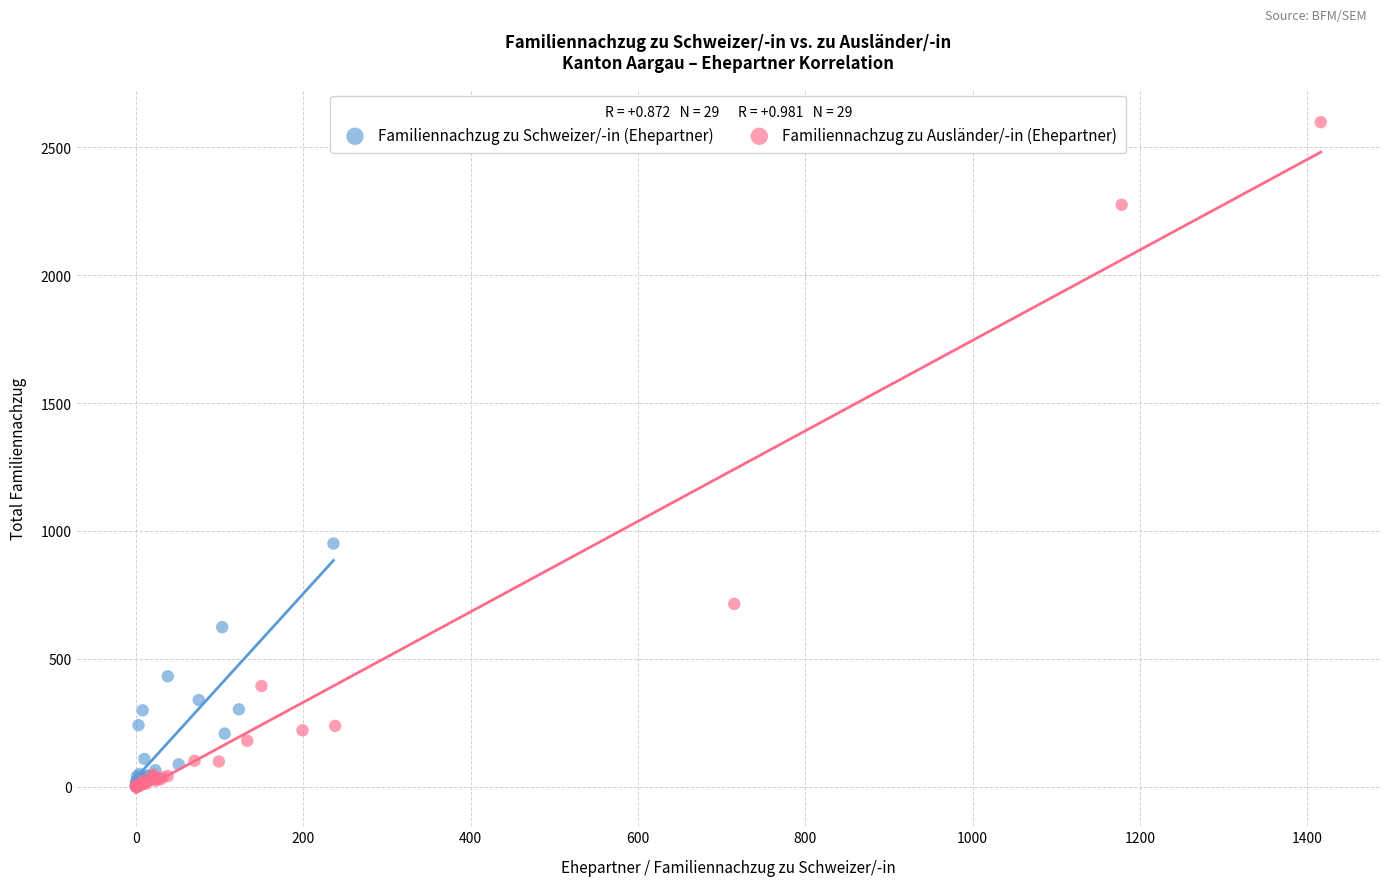

Which series reaches the maximum Y coordinate?

Familiennachzug zu Ausländer/-in (Ehepartner)